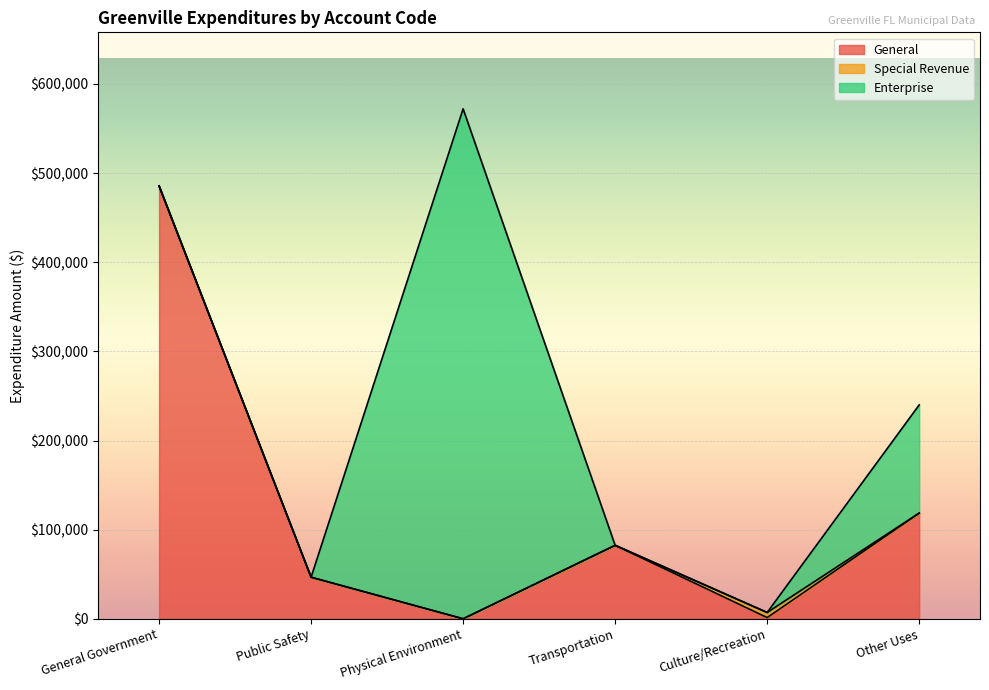

What is the average value of the Enterprise series?

115573